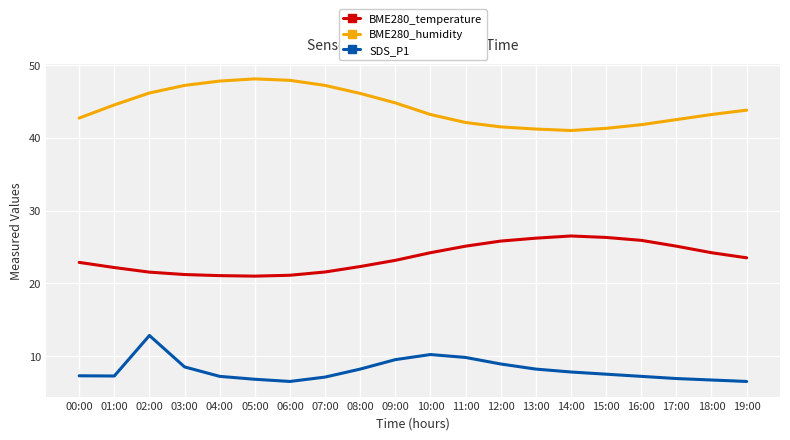

The value of BME280_temperature at 18:00 is 11.9. True or false?

False